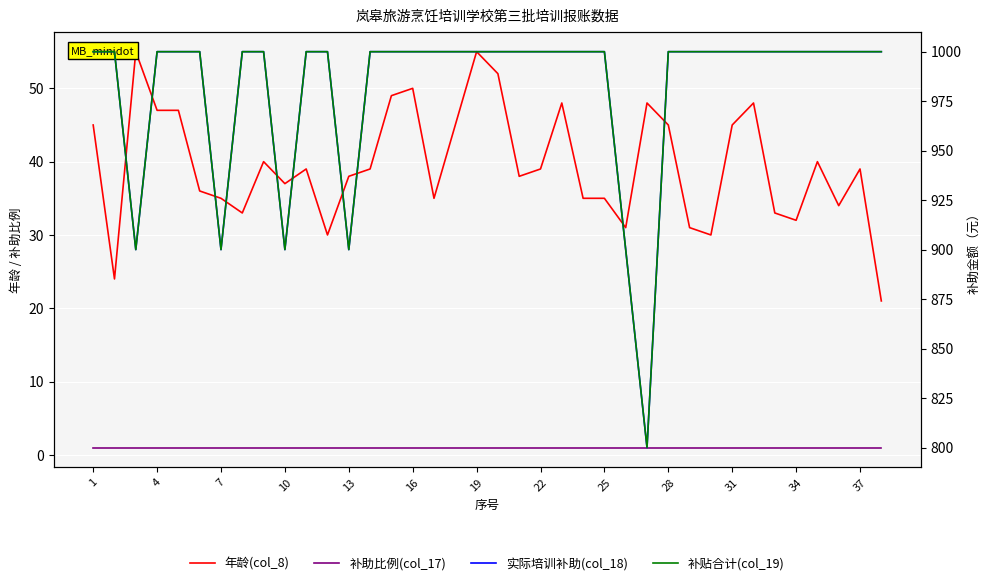

How many distinct data groups are displayed?

4